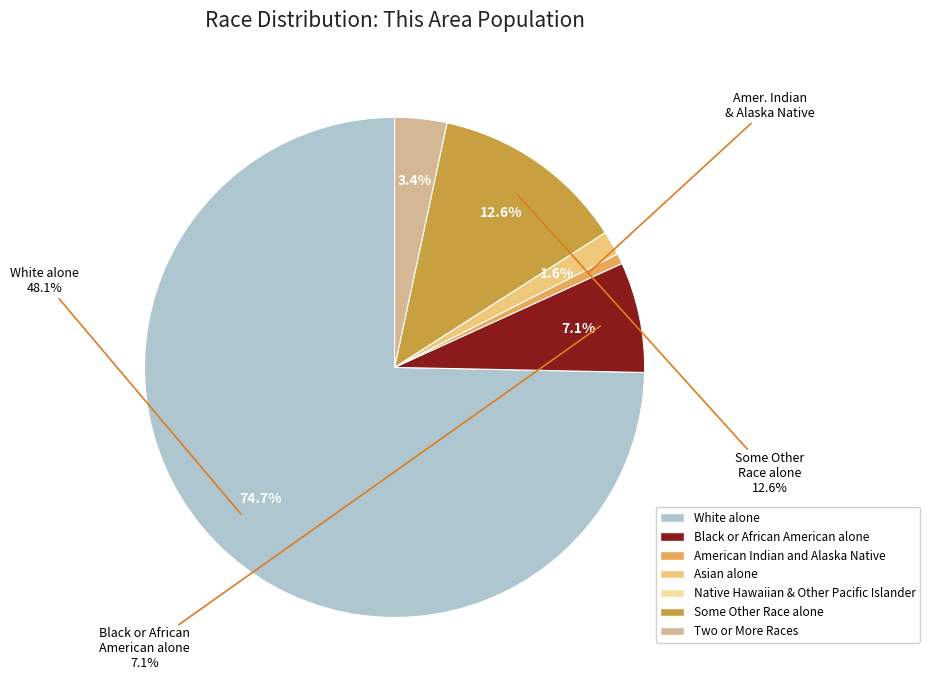

Is it true that Native Hawaiian and Other Pacific Islander is 1% of the pie?

False